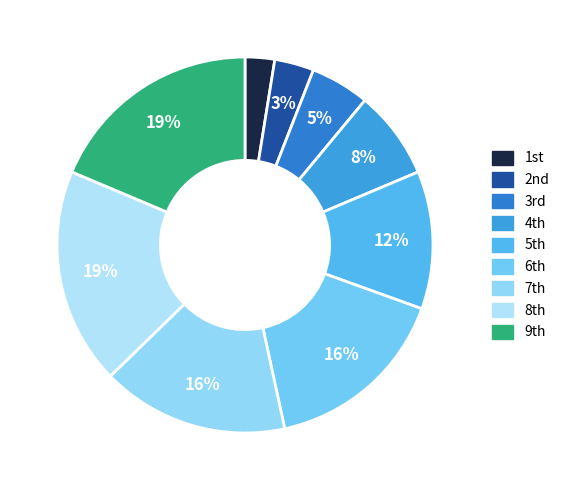

Which category has the biggest portion of the pie?

8th